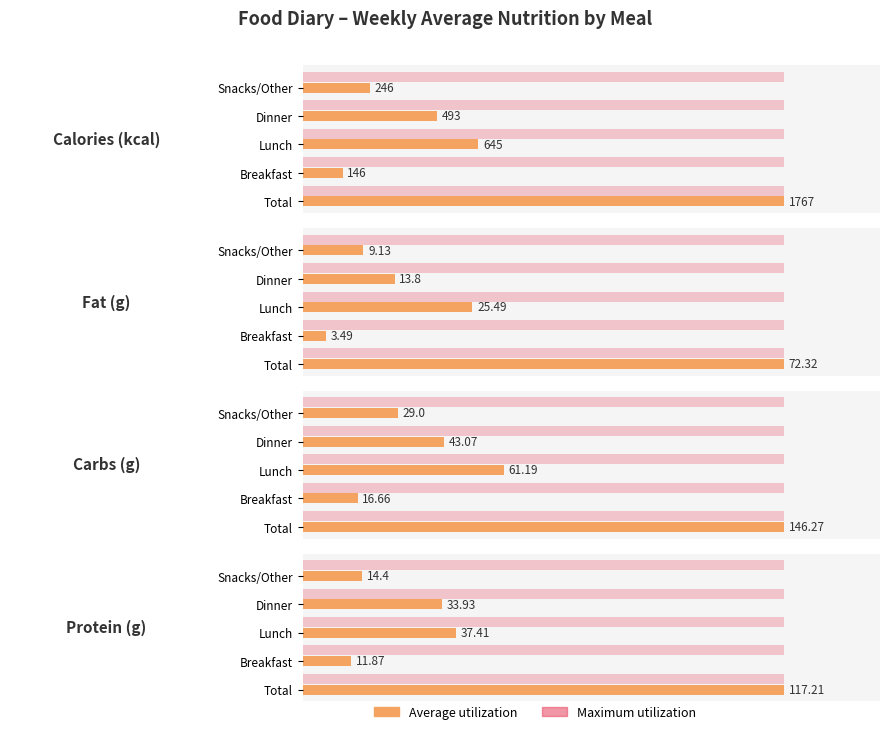

Are the bars horizontal?

Yes